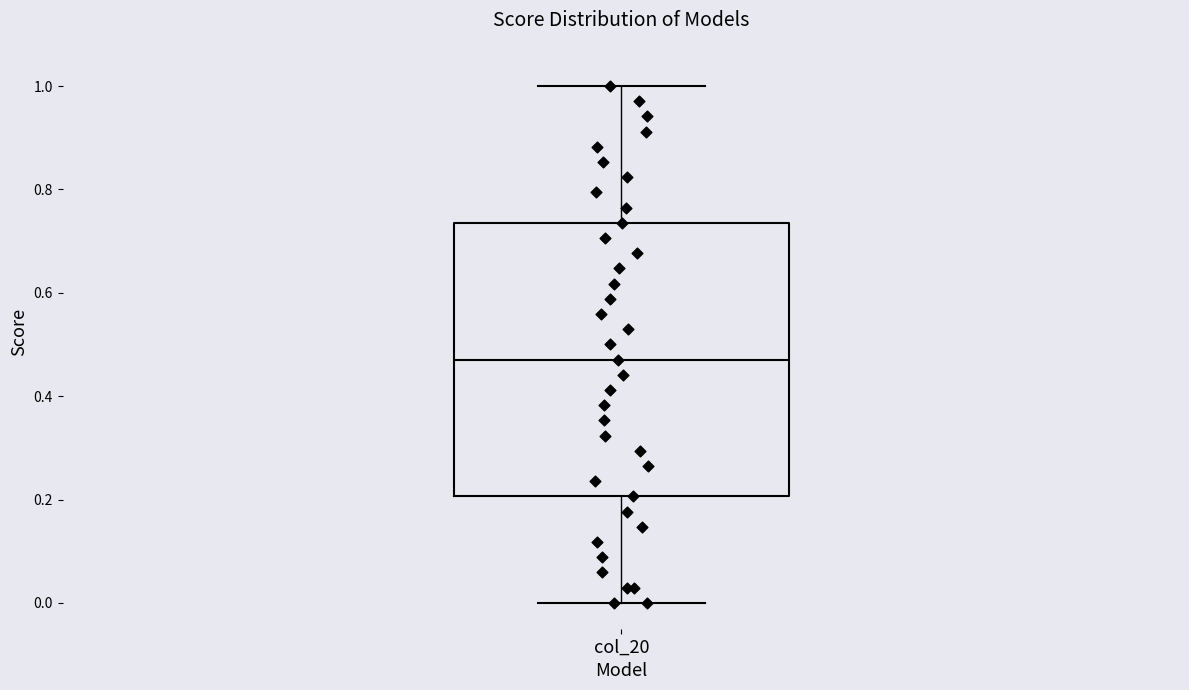

Where is the lower edge of the box for col_20 on the y-axis? The values are not printed on the chart, so give them approximately, as read against the axis.

0.20